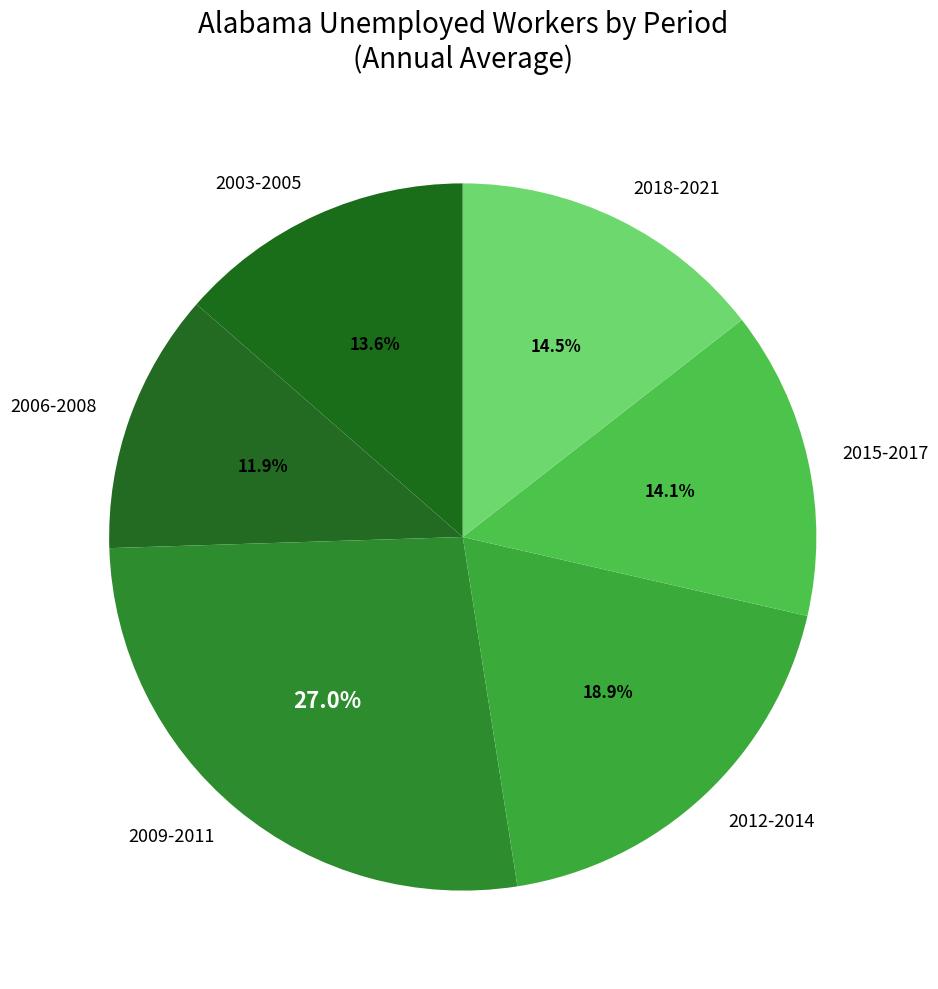

Count the number of slices in the pie.

6